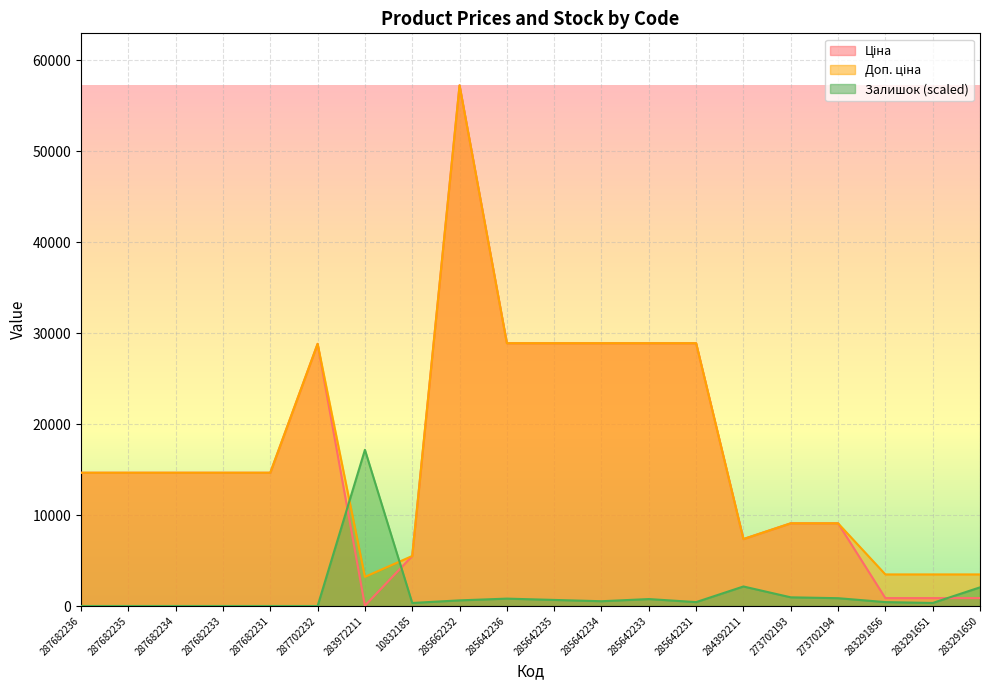

What is the value of the Доп. ціна point at the 17th from the left?

9092.0